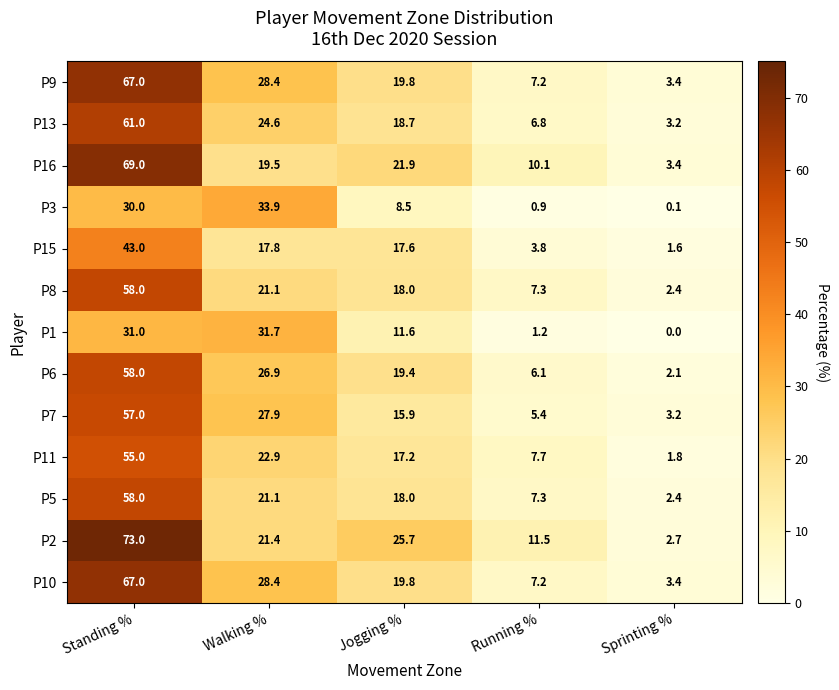

Rank the categories by P6 value from lowest to highest.

Sprinting %, Running %, Jogging %, Walking %, Standing %